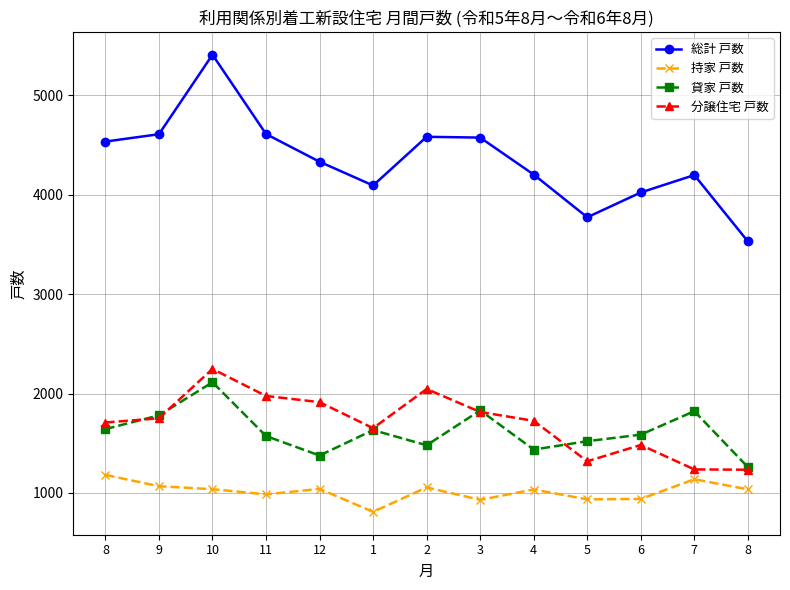

At how many categories does at least one series exceed 3822?

11